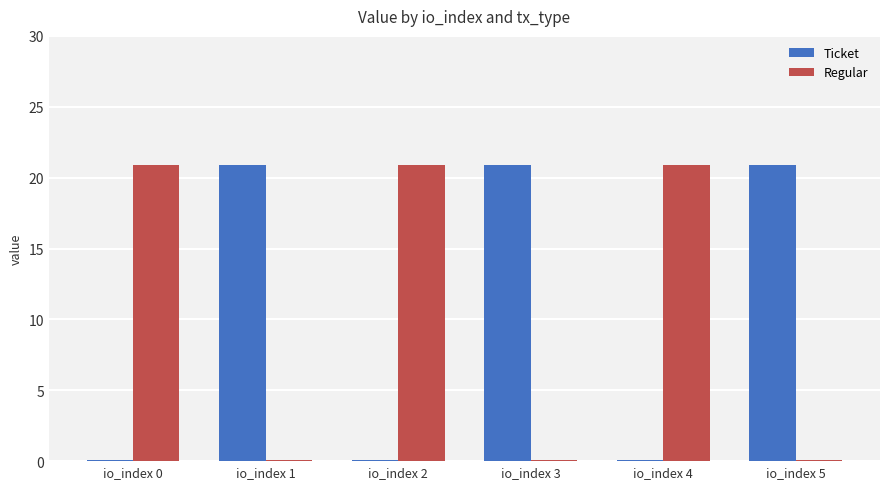

At which label does Ticket first exceed 20?

io_index 1